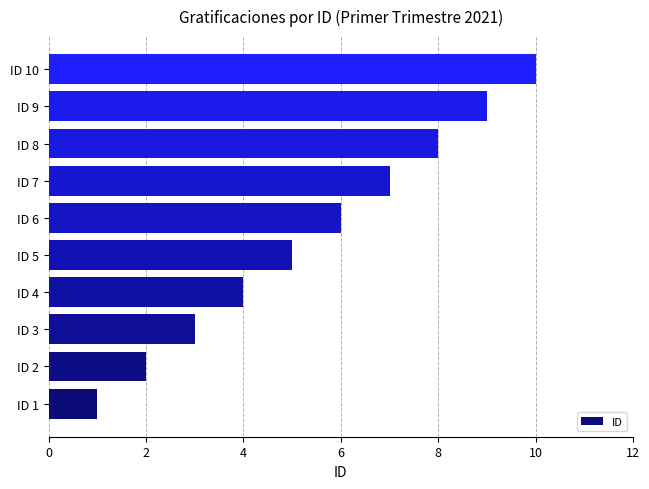

List the labels in order of value, largest first.

ID 10, ID 9, ID 8, ID 7, ID 6, ID 5, ID 4, ID 3, ID 2, ID 1